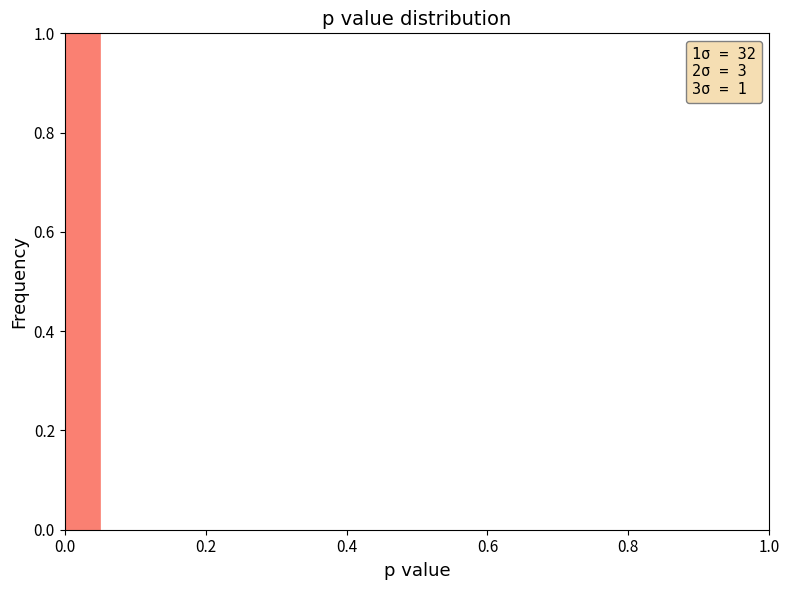

Read against the x-axis, roughly where is the centre of the tallest bar?

0.02